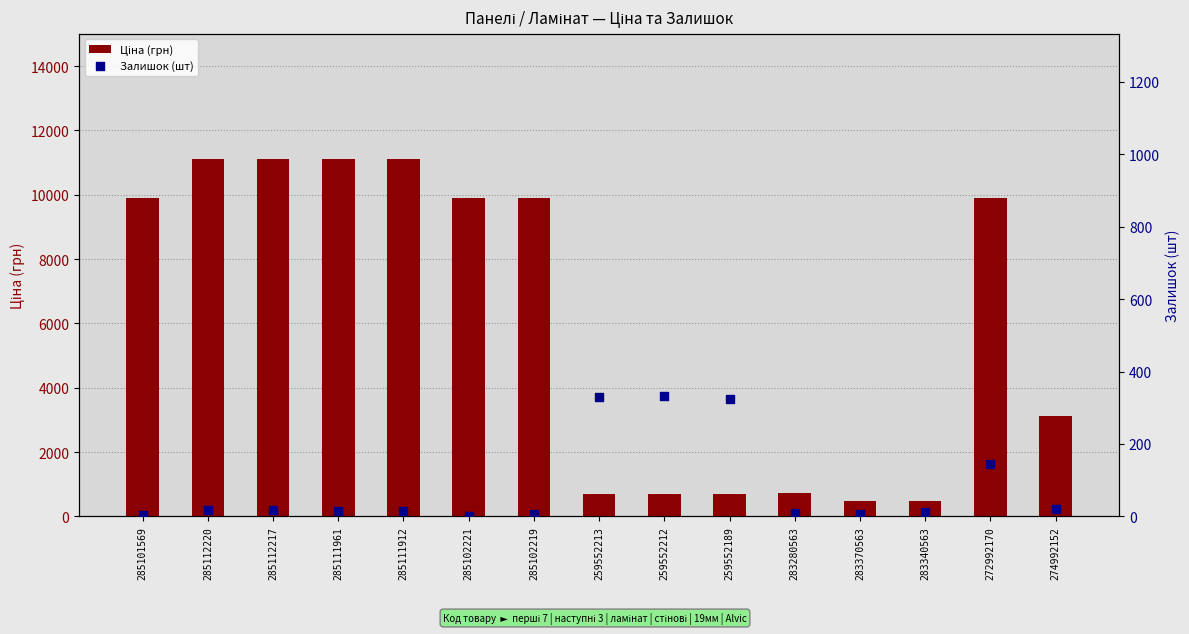

Which series contains the lowest Y value?

Залишок (шт)